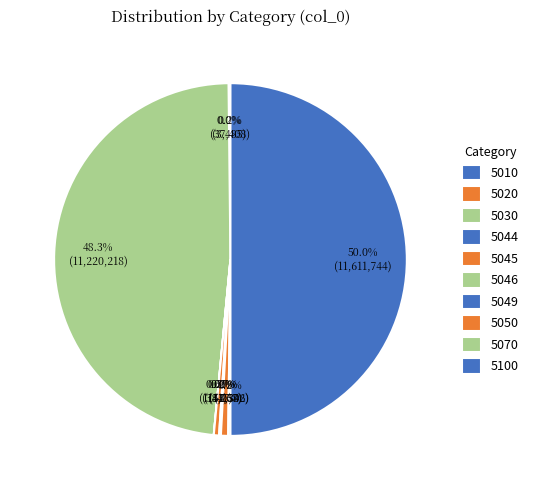

Is there any slice that represents more than half of the pie?

No